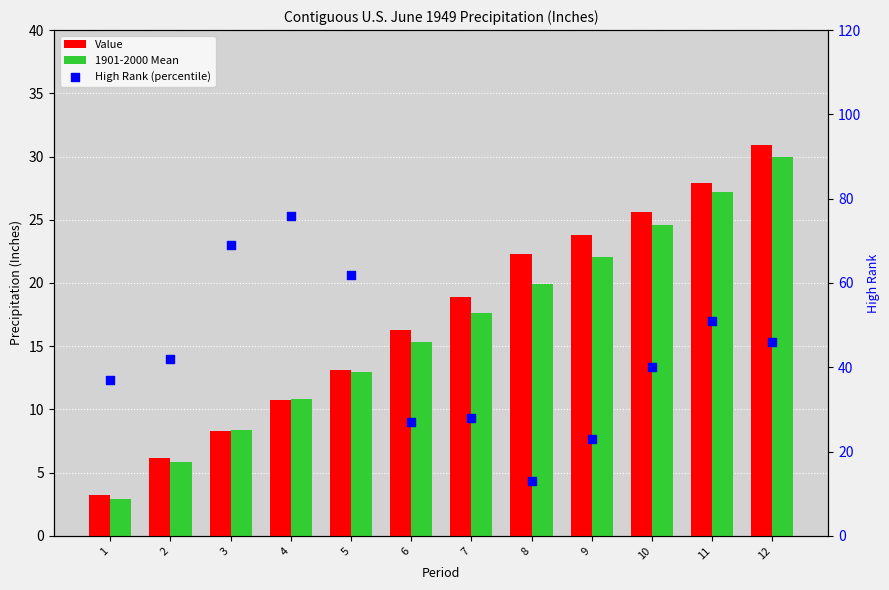

What are all the series names shown in the legend?

Value, 1901-2000 Mean, High Rank (percentile)